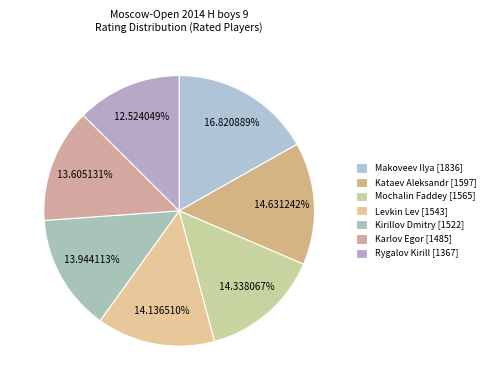

How many segments does this pie chart have?

7